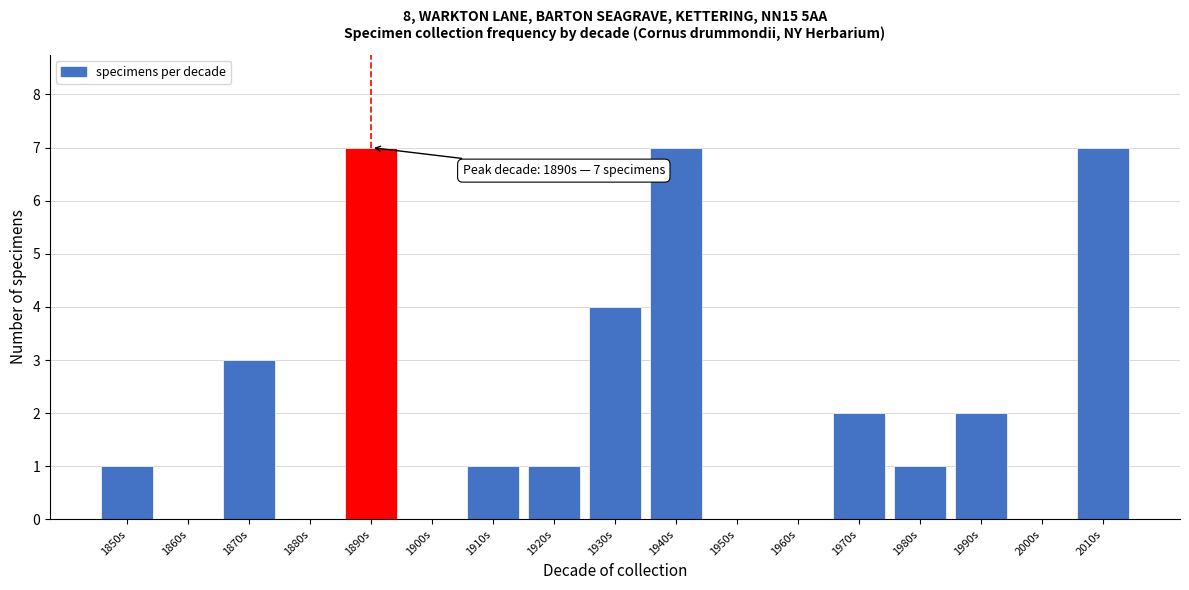

Reading left to right, what are all the values shown in this chart?

1850s=1	1860s=0	1870s=3	1880s=0	1890s=7	1900s=0	1910s=1	1920s=1	1930s=4	1940s=7	1950s=0	1960s=0	1970s=2	1980s=1	1990s=2	2000s=0	2010s=7